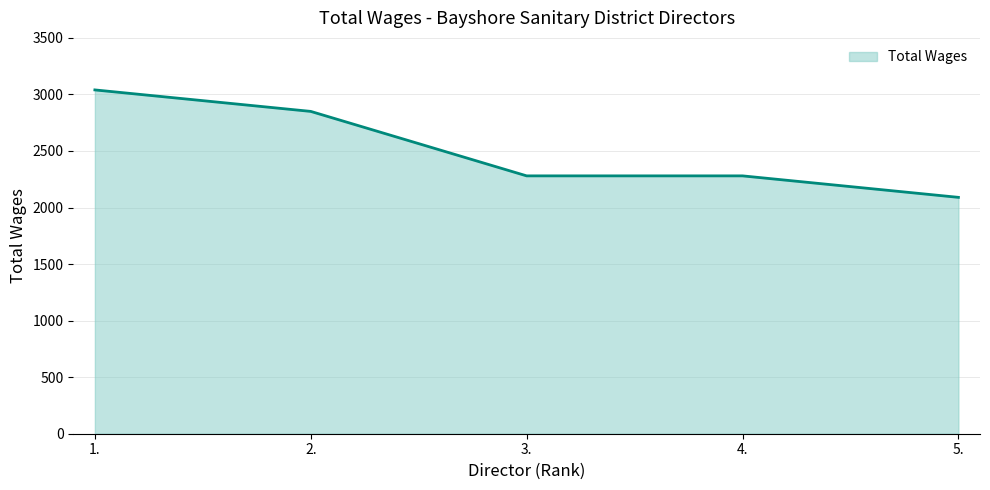

How many values are below 2280?

1